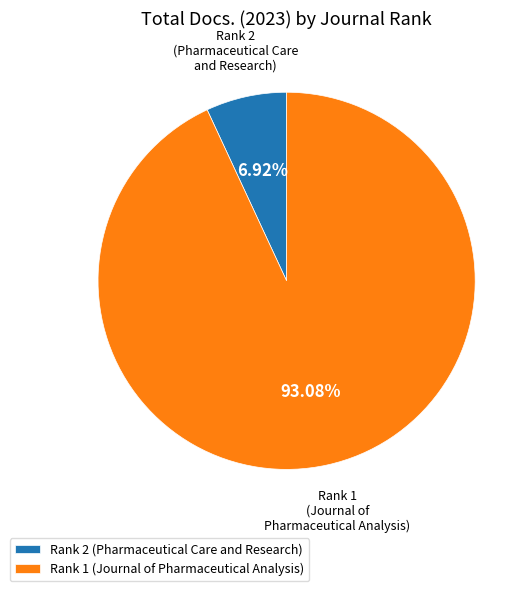

What percentage is the Rank 2 (Pharmaceutical Care and Research) slice, to the nearest percent?

7%